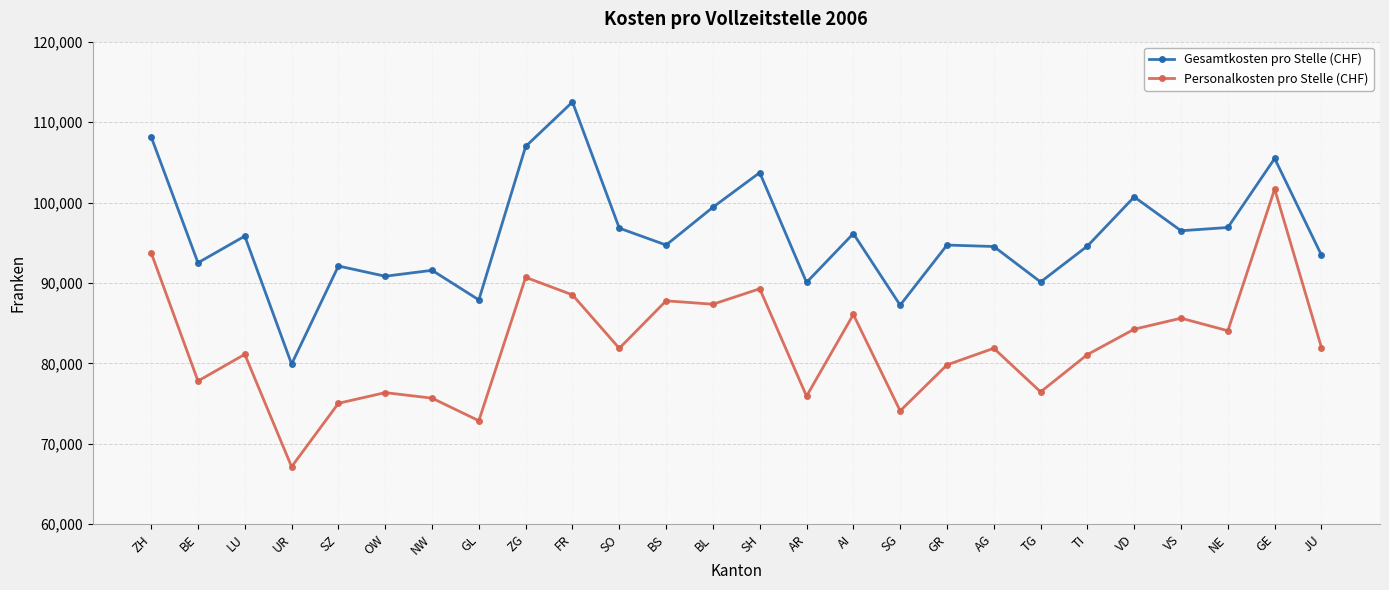

True or false: Personalkosten pro Stelle (CHF) and Gesamtkosten pro Stelle (CHF) cross at least once.

False